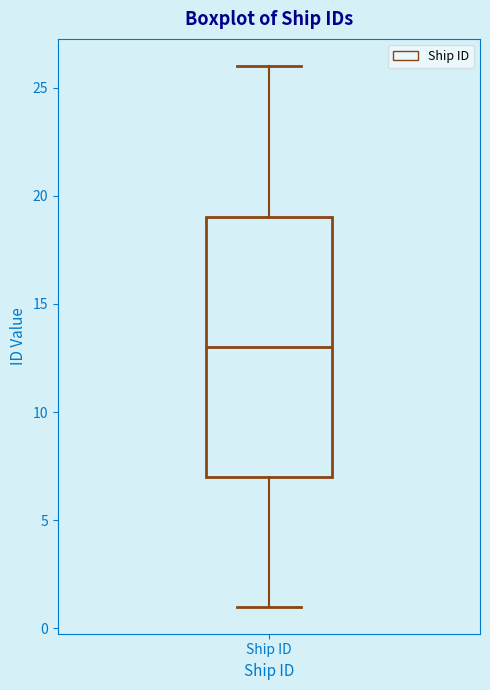

Where does the upper whisker of the box for Ship ID end on the y-axis? The values are not printed on the chart, so give them approximately, as read against the axis.

26